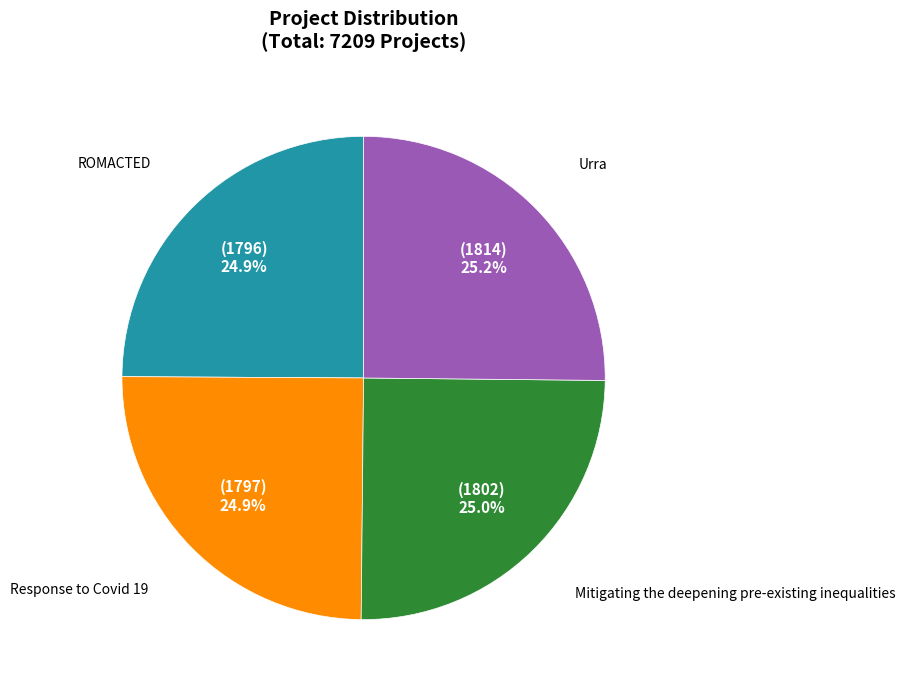

How many slices are in this pie chart?

4